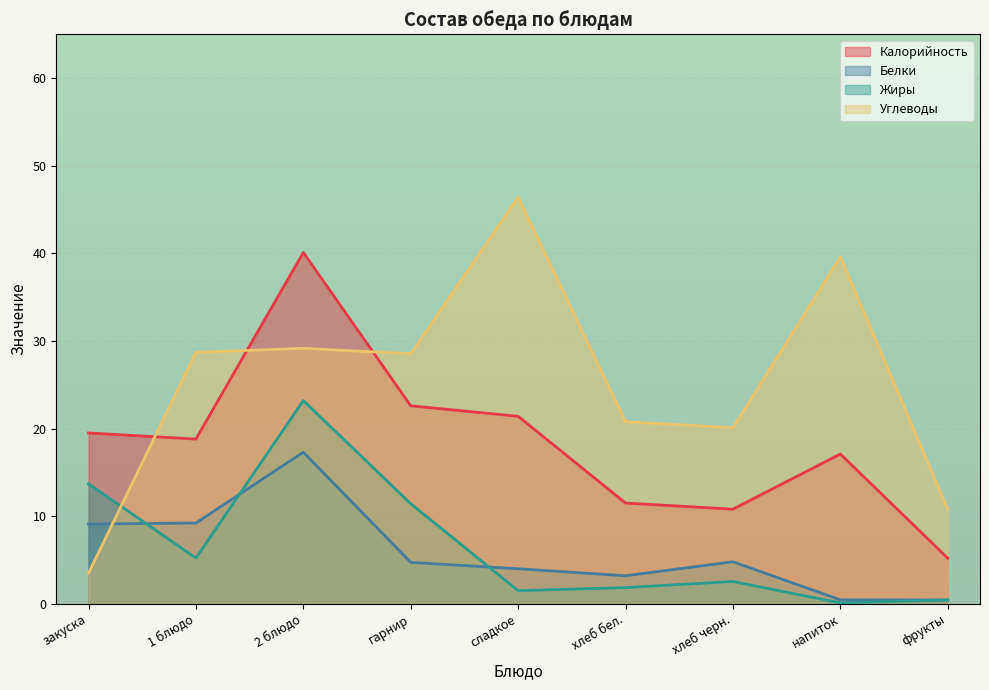

What is the sum of all Белки values?

53.2